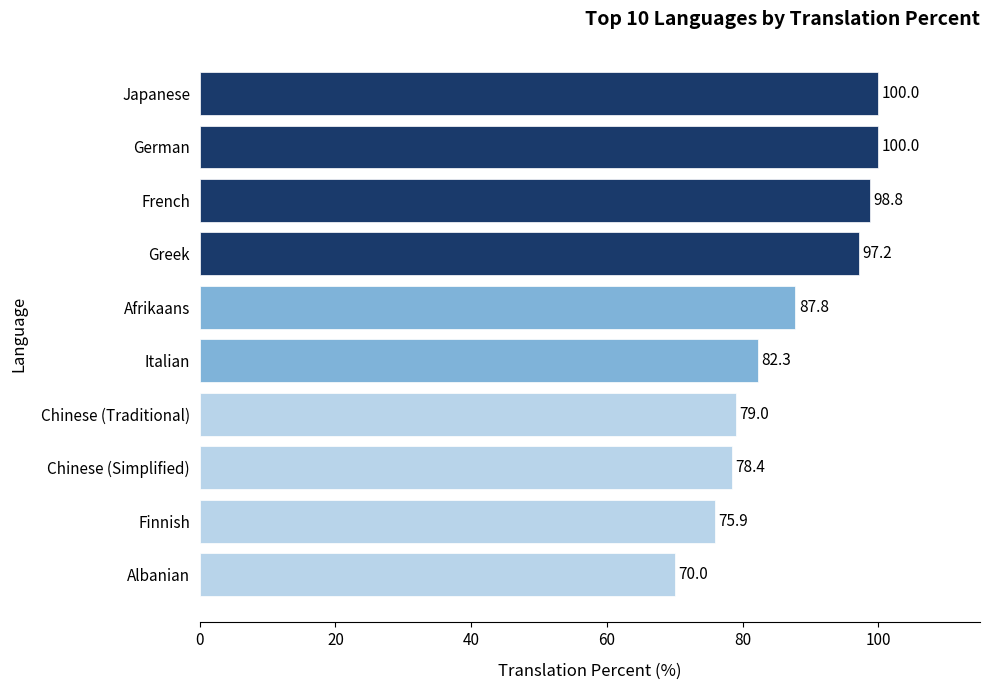

Reading bottom to top, list all the values displayed in this chart.

70.0	75.9	78.4	79.0	82.3	87.8	97.2	98.8	100.0	100.0